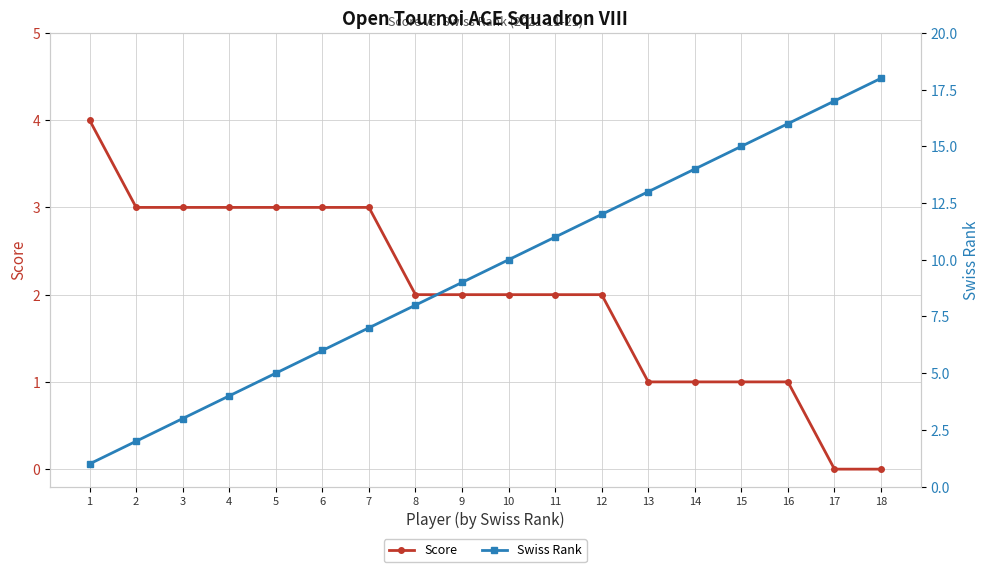

Does the chart display data point markers on the line(s)?

Yes